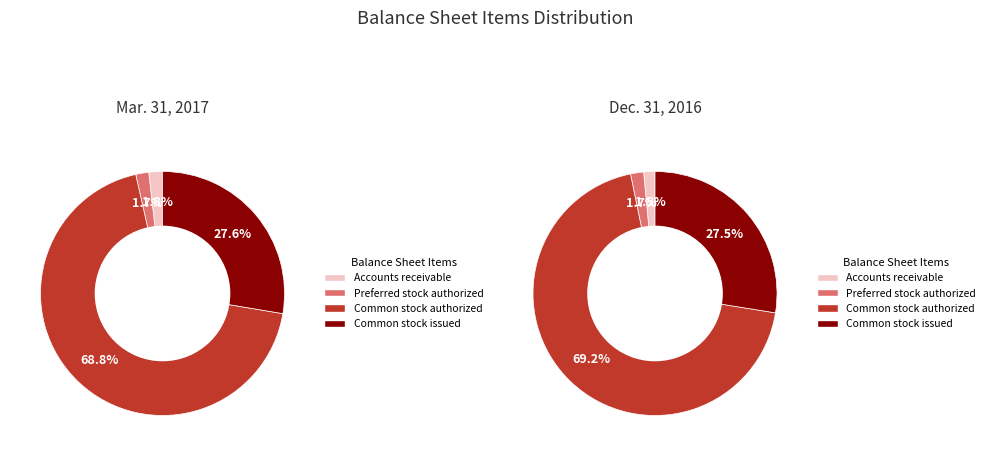

Do Accounts receivable and Common stock authorized together represent more than half of the pie?

Yes